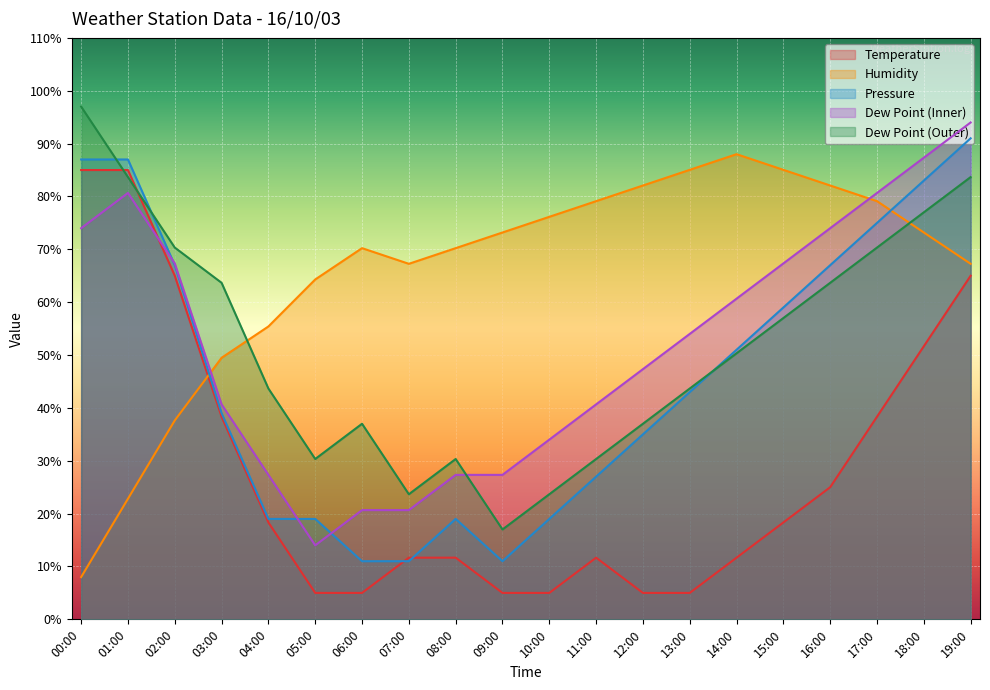

How many lines are shown in the chart?

5